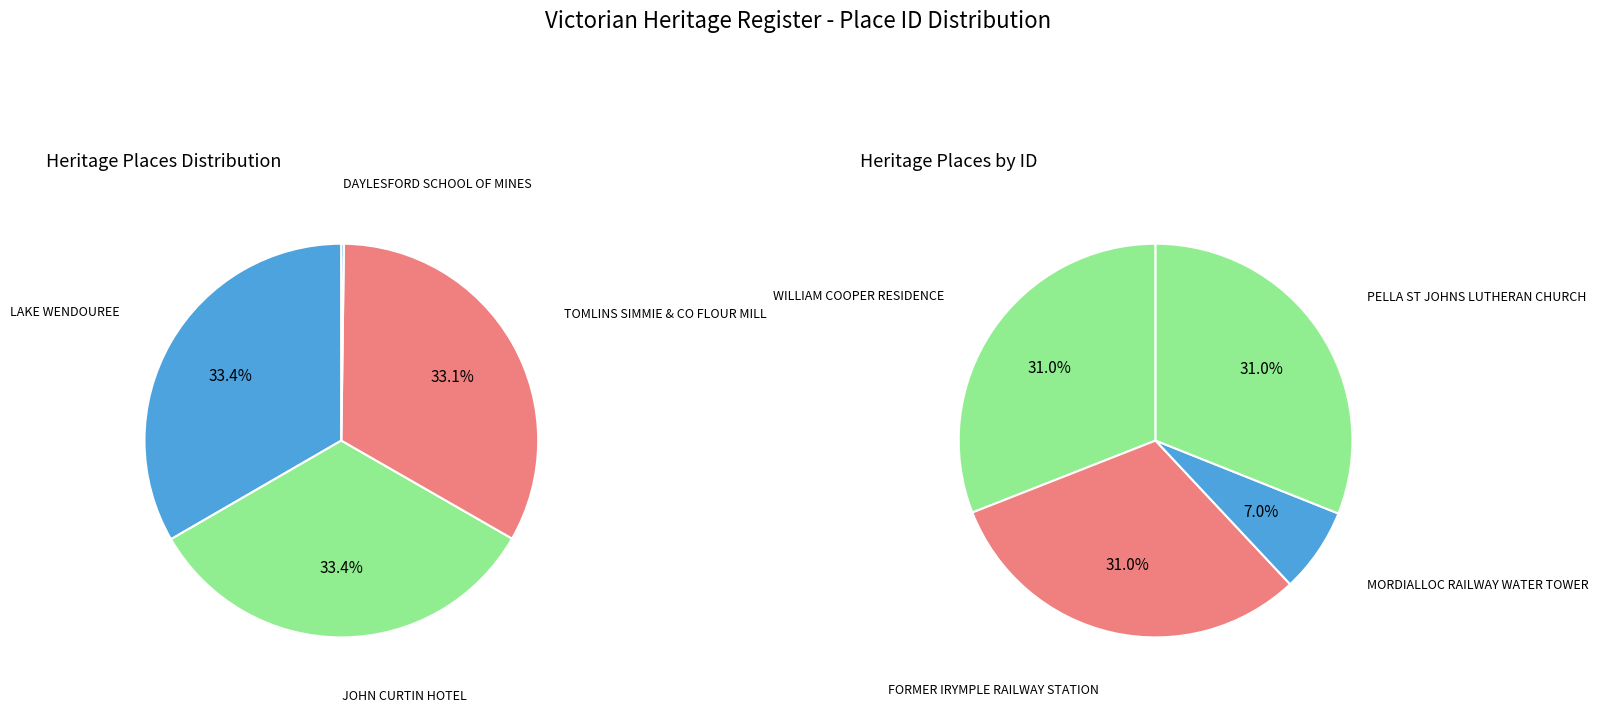

How many segments does this pie chart have?

8